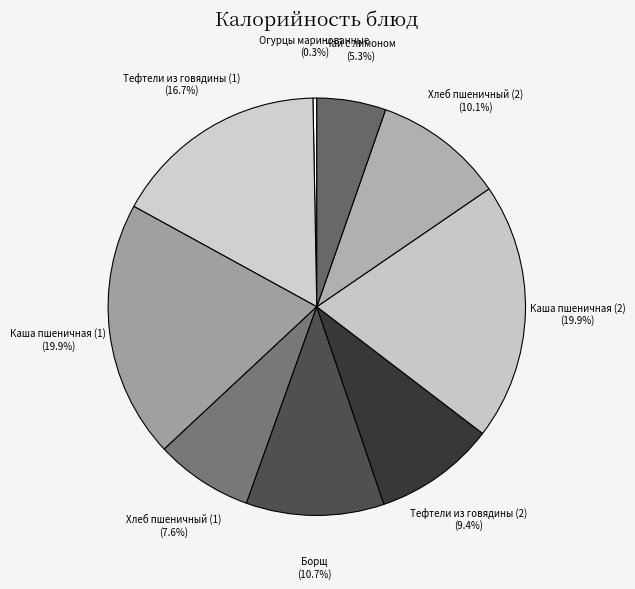

To the nearest percent, what portion does Чай с лимоном represent?

5%